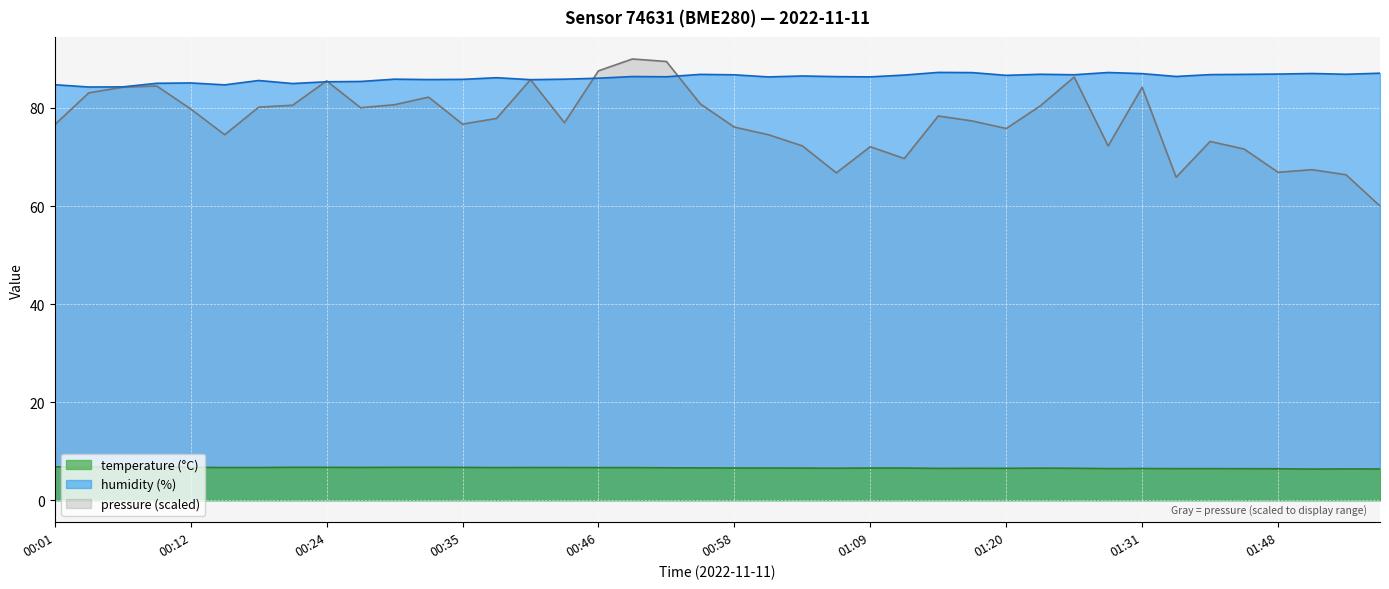

Count the temperature values in the range 6 to 7.

40